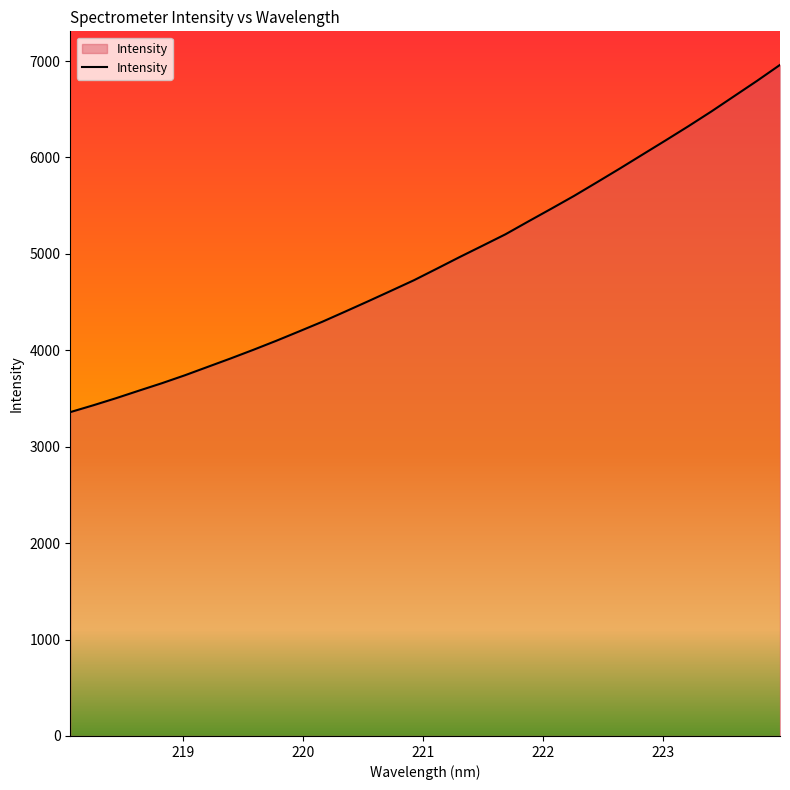

What is the average value?

4918.8